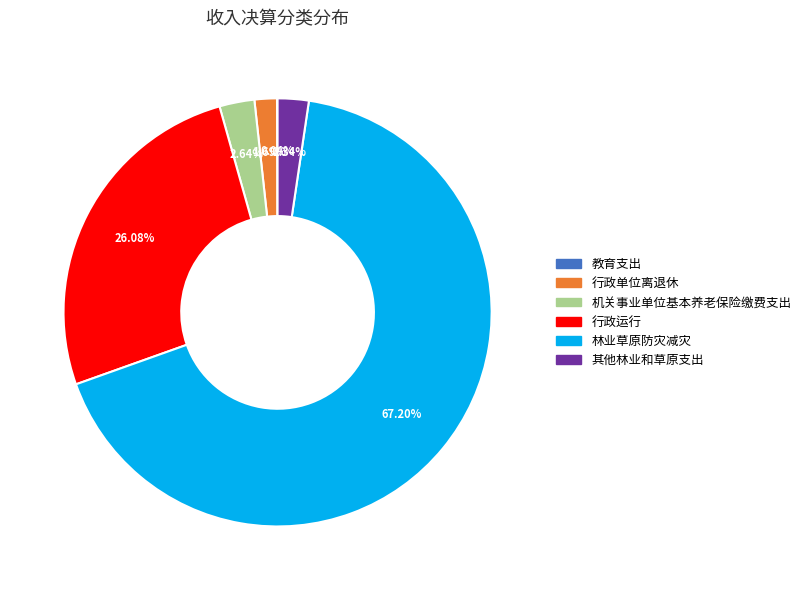

Is 其他林业和草原支出 the majority of the pie?

No